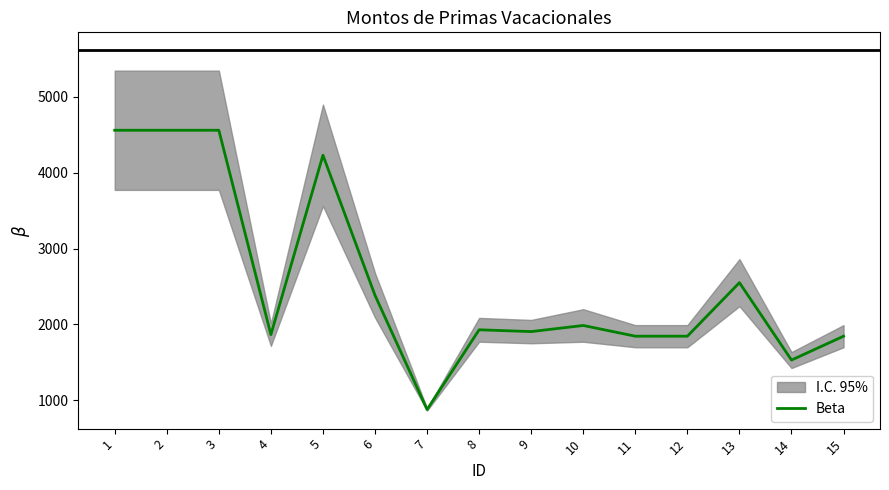

What is the average value?

2565.5